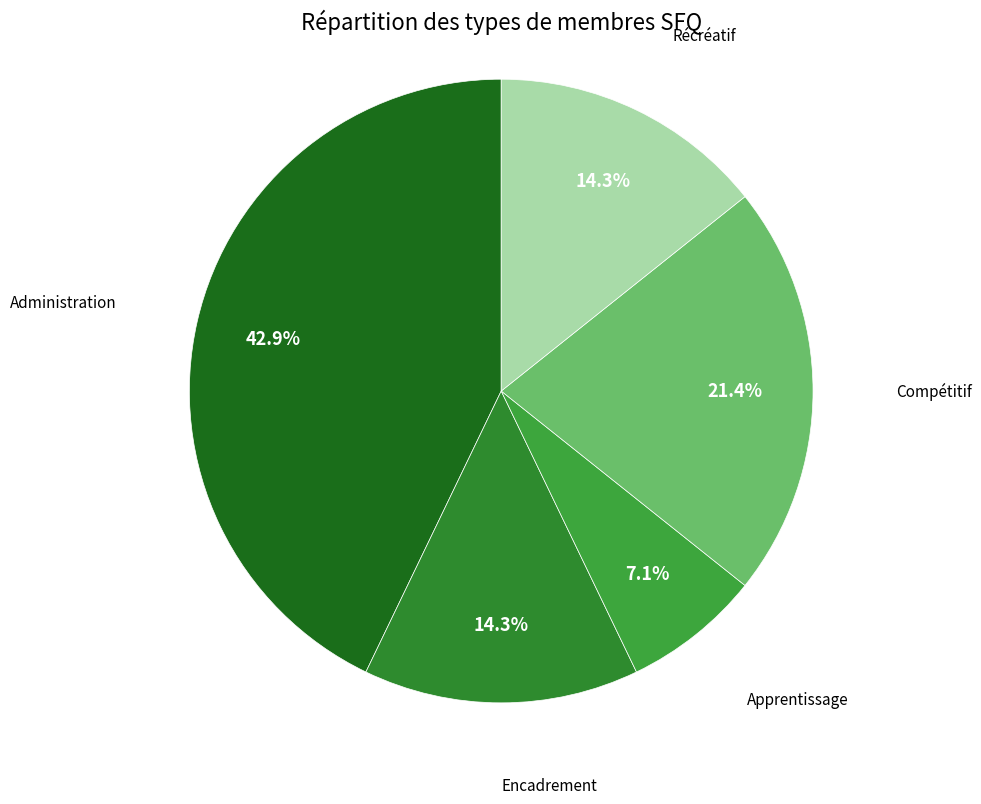

Does any single category account for the majority?

No